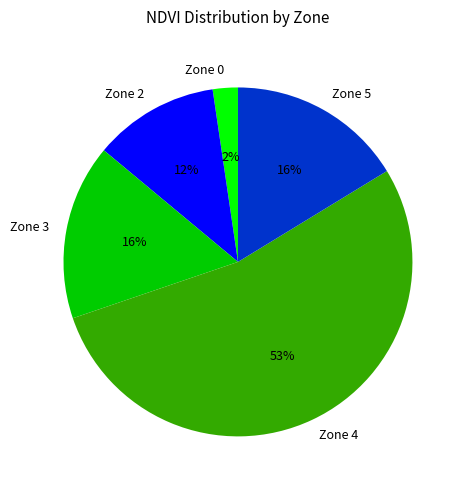

The Zone 3 slice represents 33% of the pie. True or false?

False